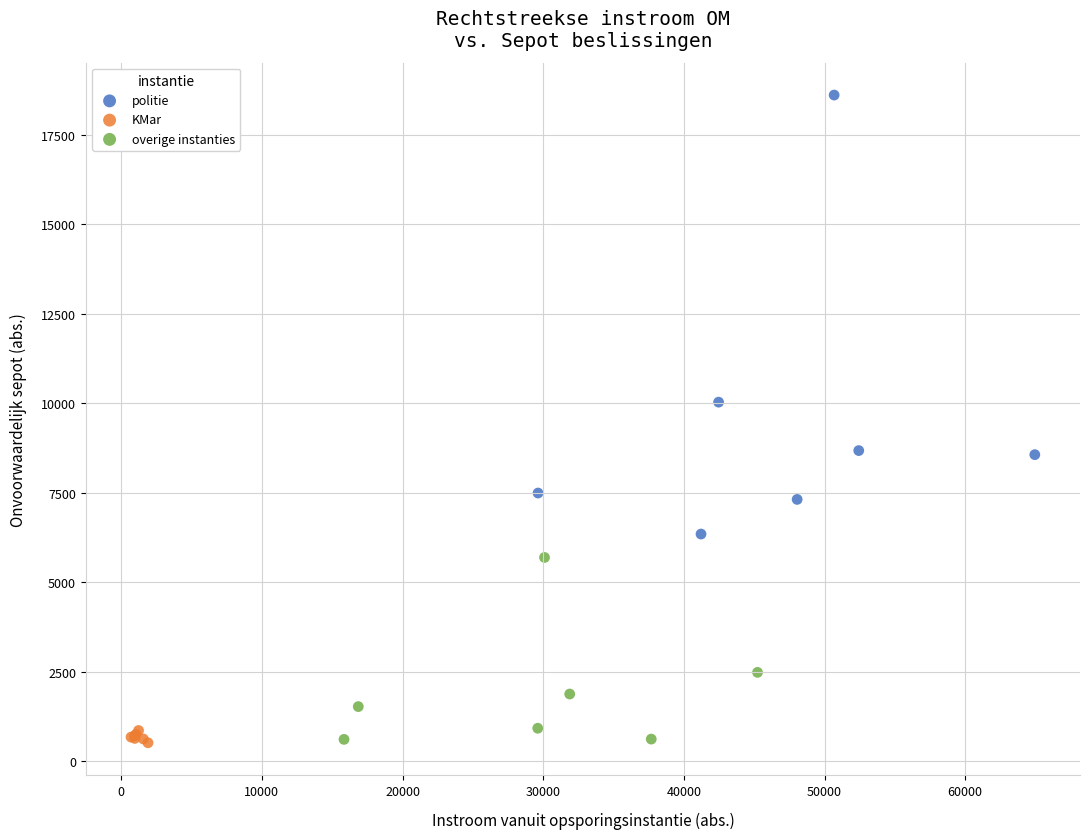

Which series reaches the maximum Y coordinate?

politie